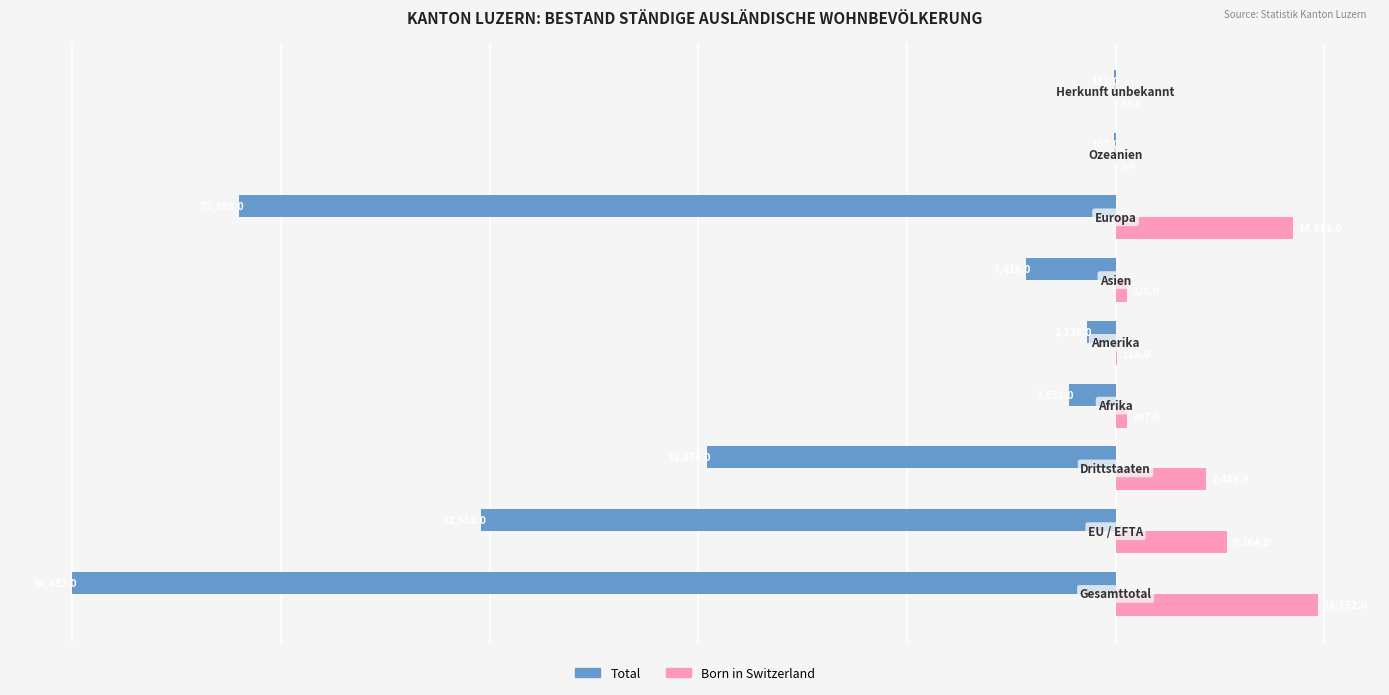

What are all the series names shown in the legend?

Total, Born in Switzerland